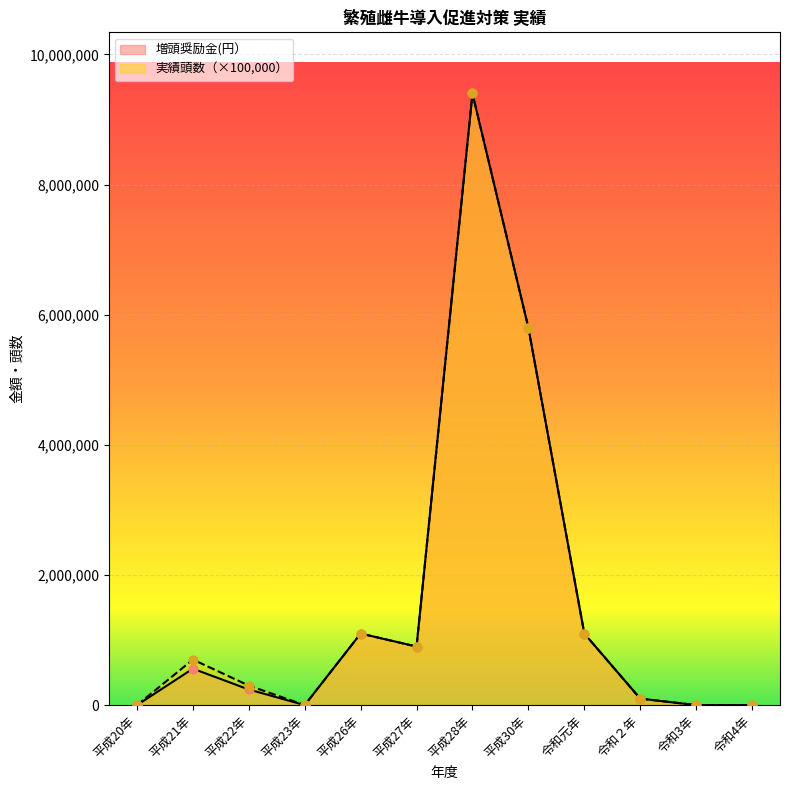

Which series has the largest total across all categories?

実績頭数（×100,000）_line